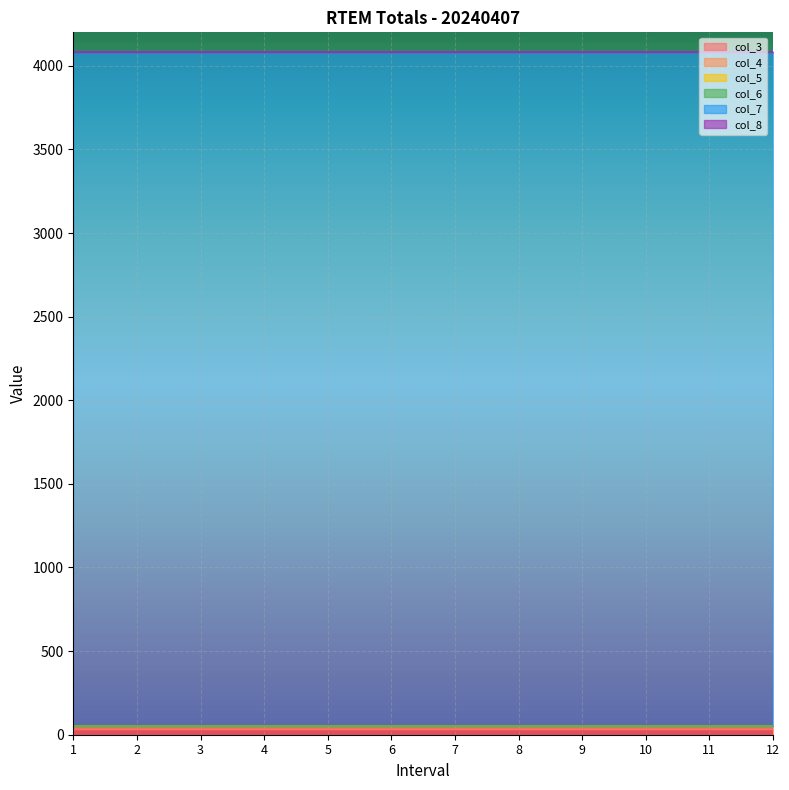

Is the value of col_5 at 10 greater than the value of col_4 at 12?

No